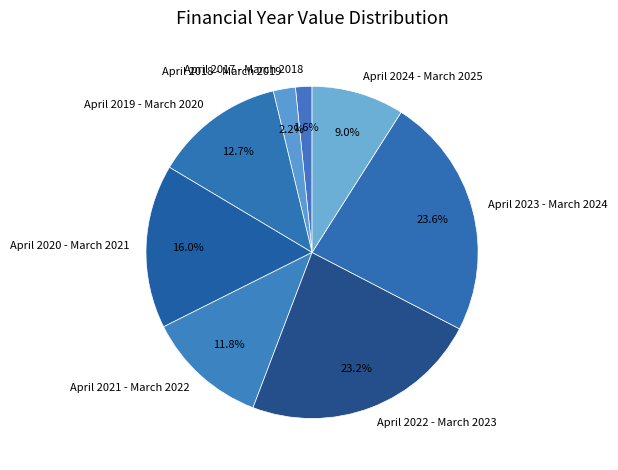

Does any single category account for the majority?

No